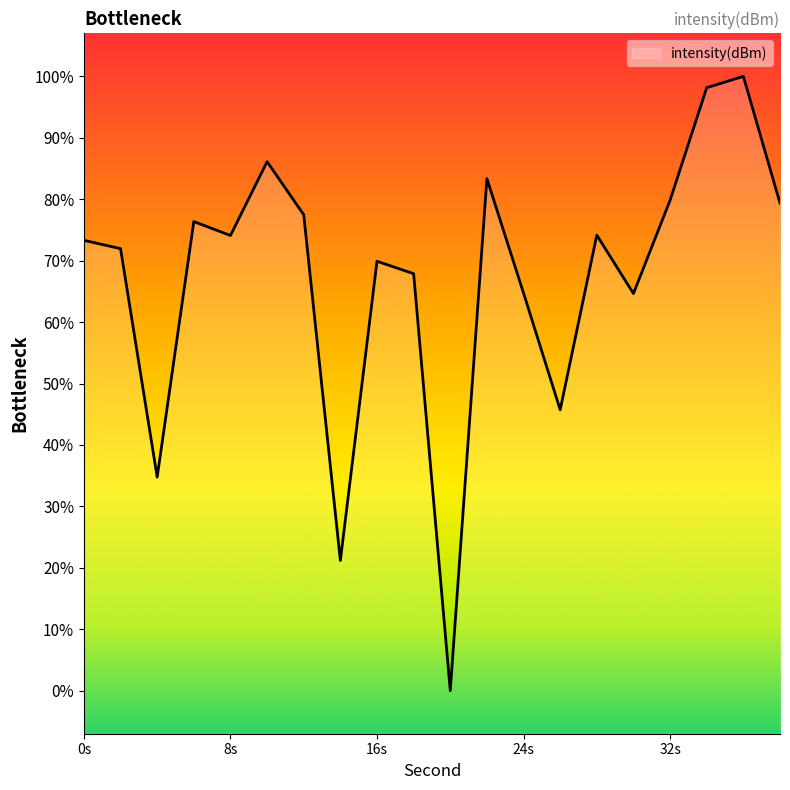

At which category does the data reach its first local valley?

4